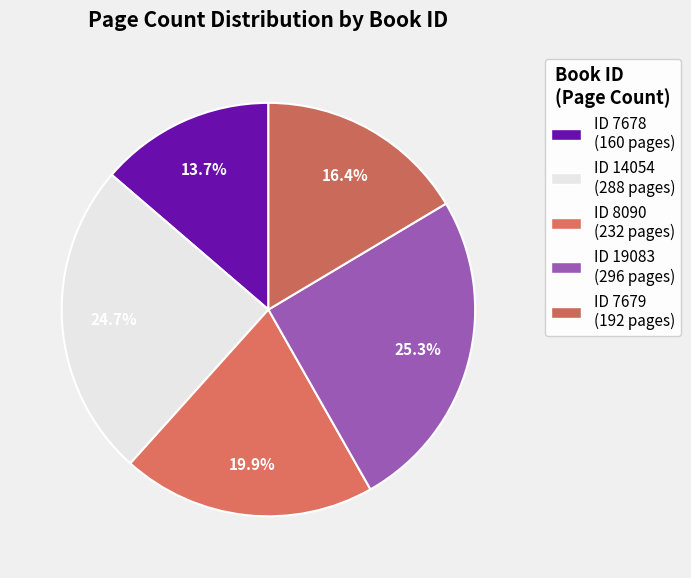

How many slices are in this pie chart?

5